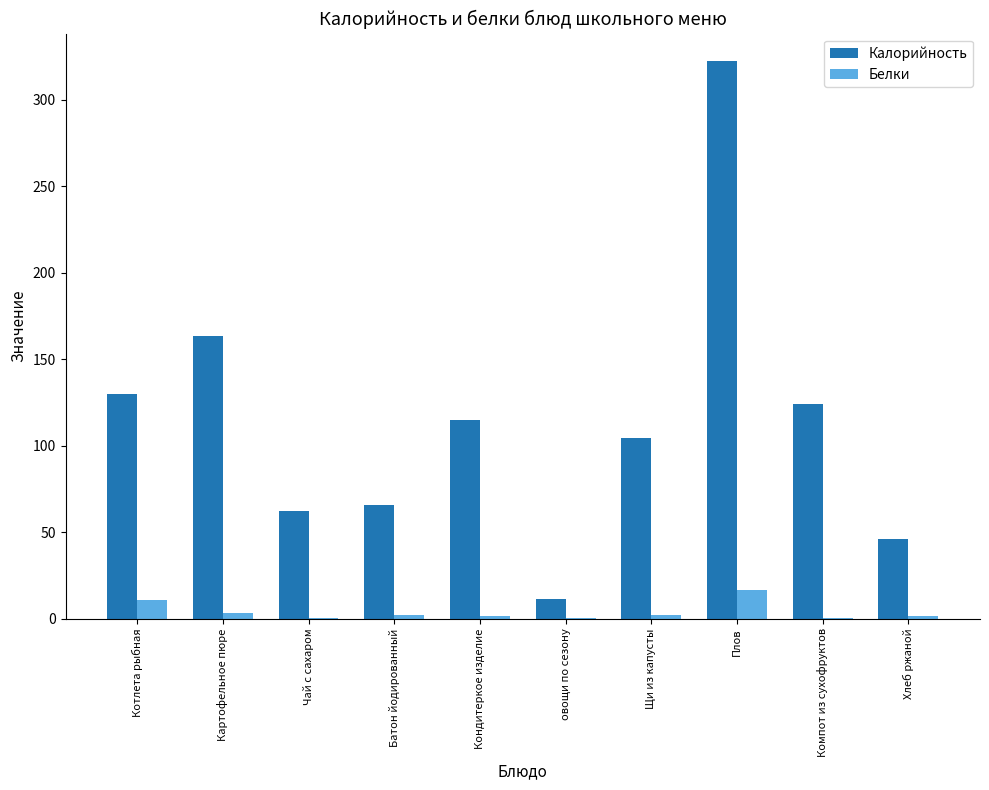

How many distinct data groups are displayed?

2